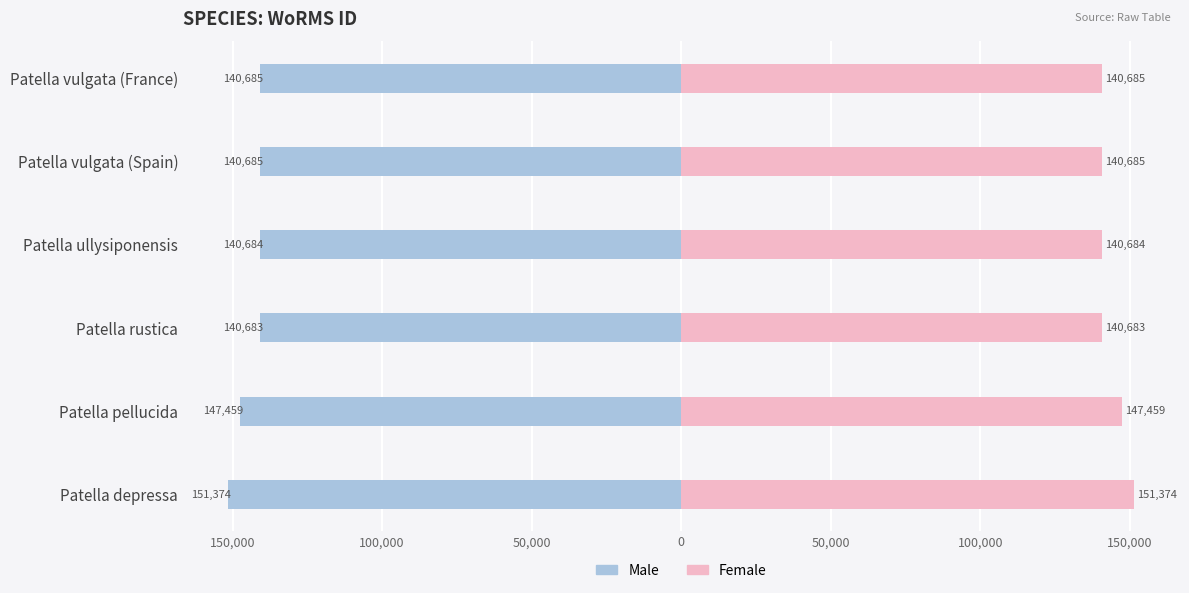

What is the value of the Male bar at the 3rd from the left?

-140683